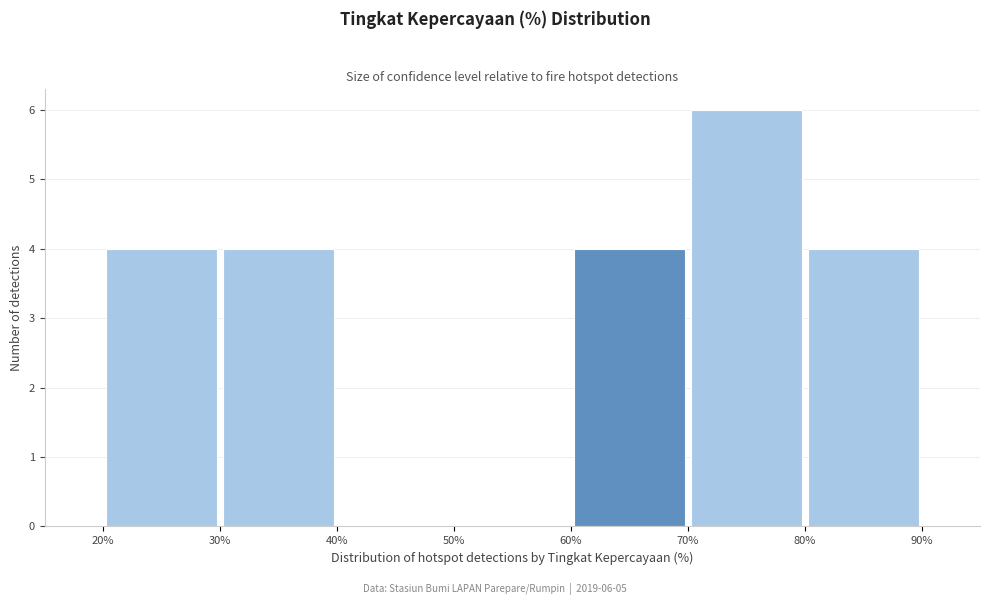

Over which range of the x-axis is the bar tallest?

70% to 80%